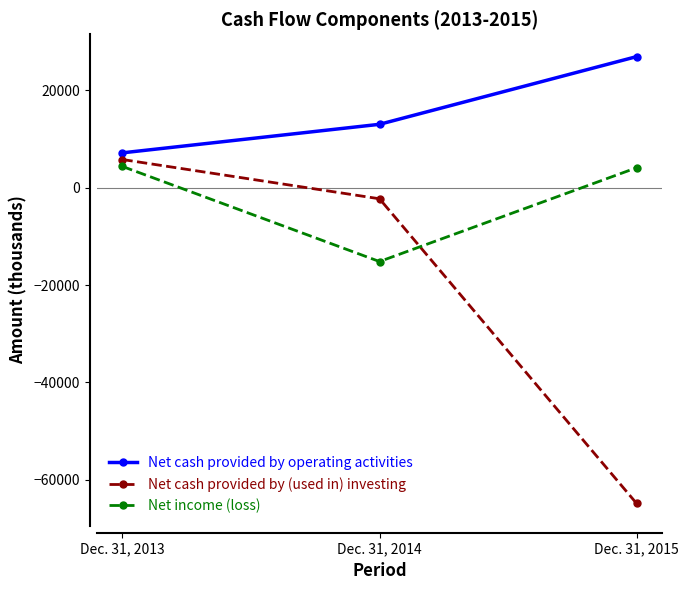

What are all the series names shown in the legend?

Net cash provided by operating activities, Net cash provided by (used in) investing, Net income (loss)